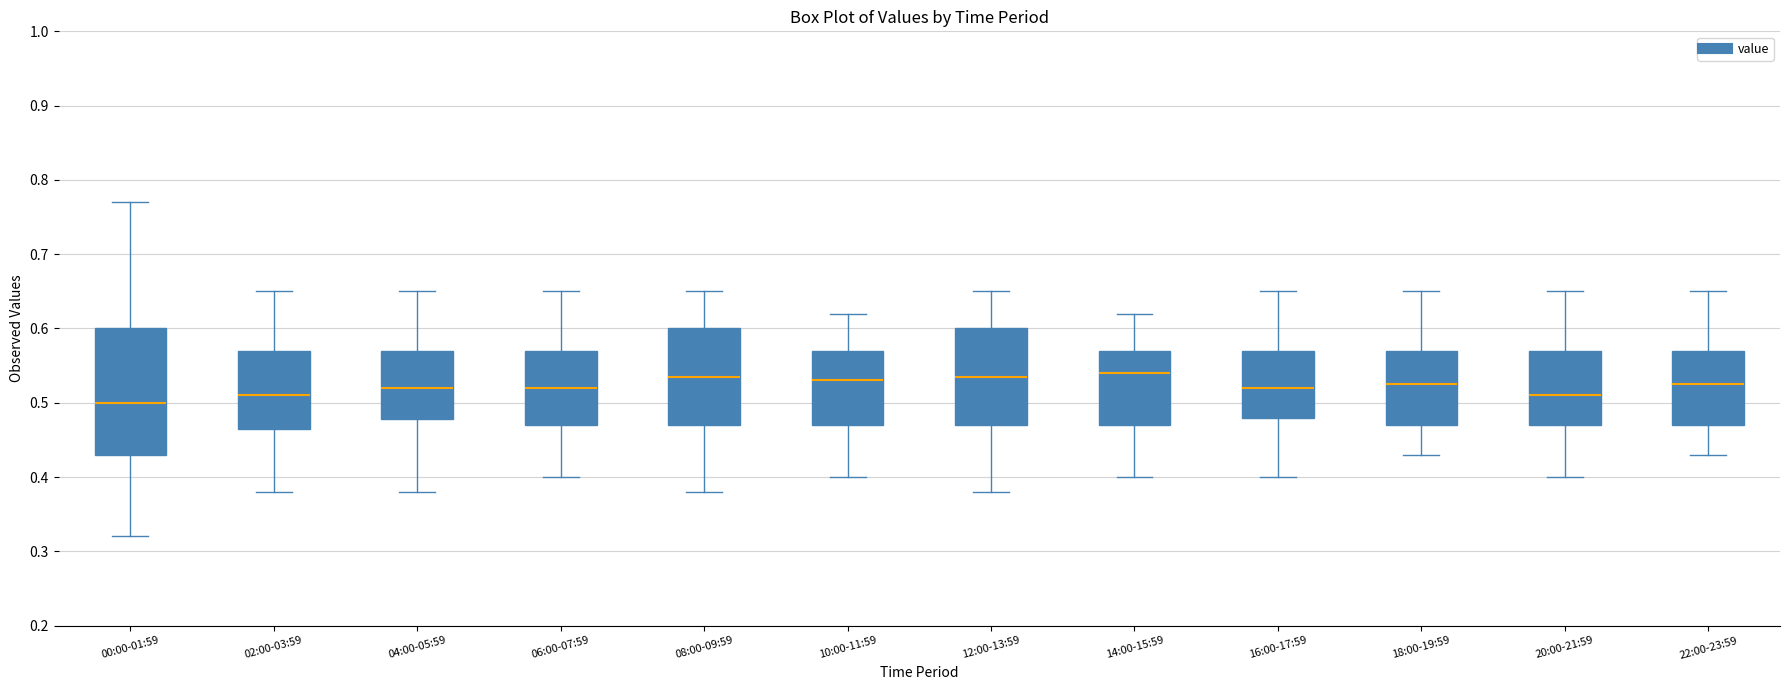

Reading left to right, read every box against the y-axis: the position of its median line, the range the box covers, and the ends of its whiskers. The values are not printed on the chart, so give them approximately, as read against the axis.

00:00-01:59: median 0.50, box 0.43 to 0.60, whiskers 0.32 to 0.77
02:00-03:59: median 0.51, box 0.47 to 0.57, whiskers 0.38 to 0.65
04:00-05:59: median 0.52, box 0.48 to 0.57, whiskers 0.38 to 0.65
06:00-07:59: median 0.52, box 0.47 to 0.57, whiskers 0.40 to 0.65
08:00-09:59: median 0.54, box 0.47 to 0.60, whiskers 0.38 to 0.65
10:00-11:59: median 0.53, box 0.47 to 0.57, whiskers 0.40 to 0.62
12:00-13:59: median 0.54, box 0.47 to 0.60, whiskers 0.38 to 0.65
14:00-15:59: median 0.54, box 0.47 to 0.57, whiskers 0.40 to 0.62
16:00-17:59: median 0.52, box 0.48 to 0.57, whiskers 0.40 to 0.65
18:00-19:59: median 0.53, box 0.47 to 0.57, whiskers 0.43 to 0.65
20:00-21:59: median 0.51, box 0.47 to 0.57, whiskers 0.40 to 0.65
22:00-23:59: median 0.53, box 0.47 to 0.57, whiskers 0.43 to 0.65